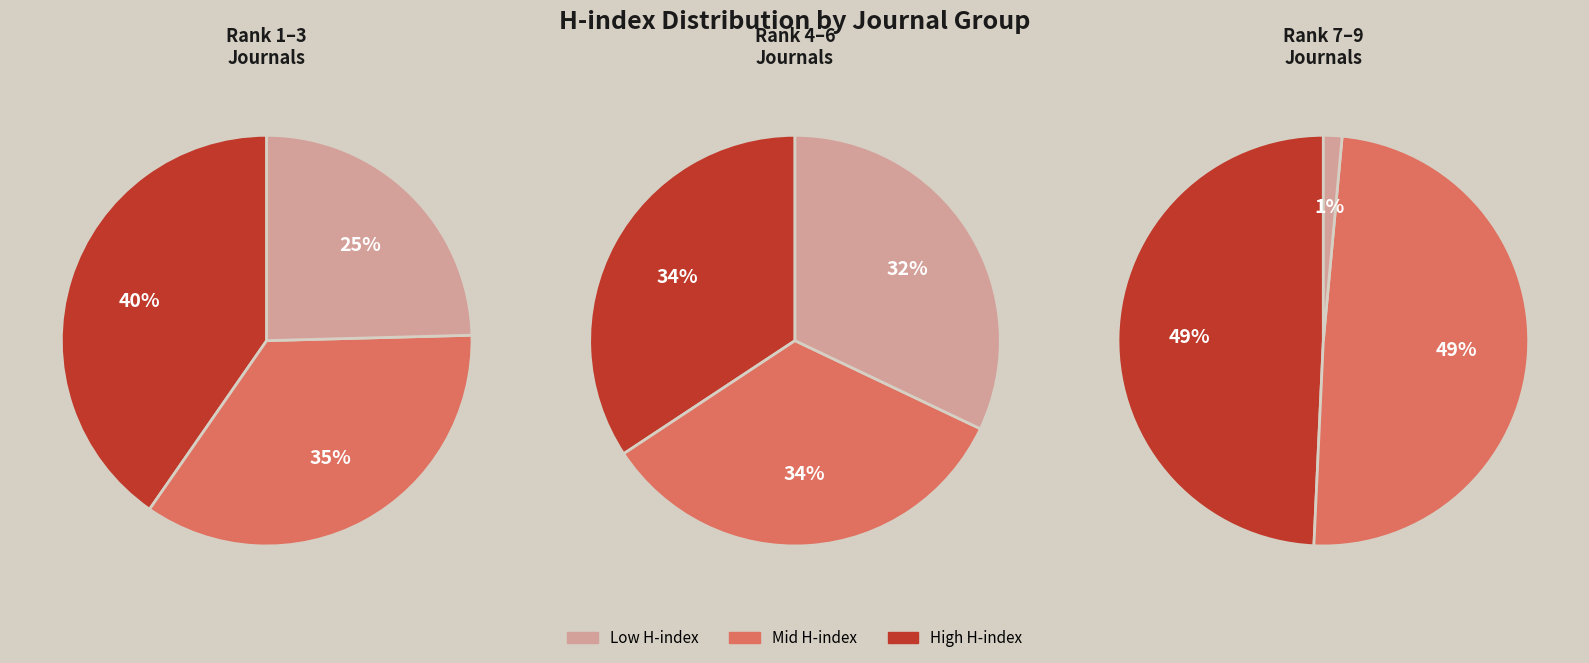

Combined, do 7 and 1 account for over 50%?

No